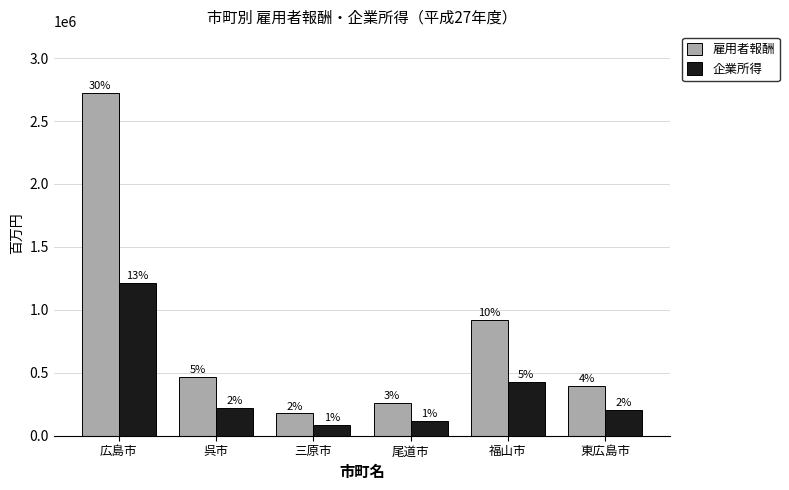

What are all the series names shown in the legend?

雇用者報酬, 企業所得